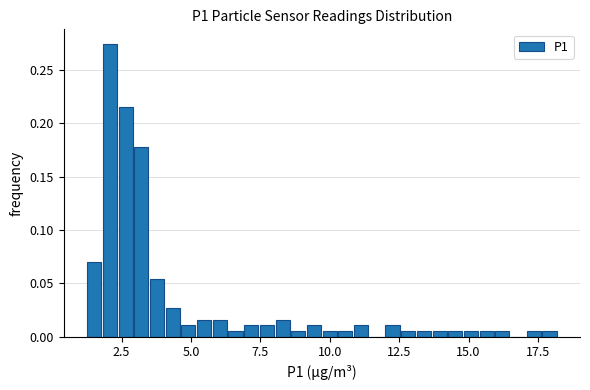

Read against the x-axis, roughly where is the centre of the tallest bar?

2.0